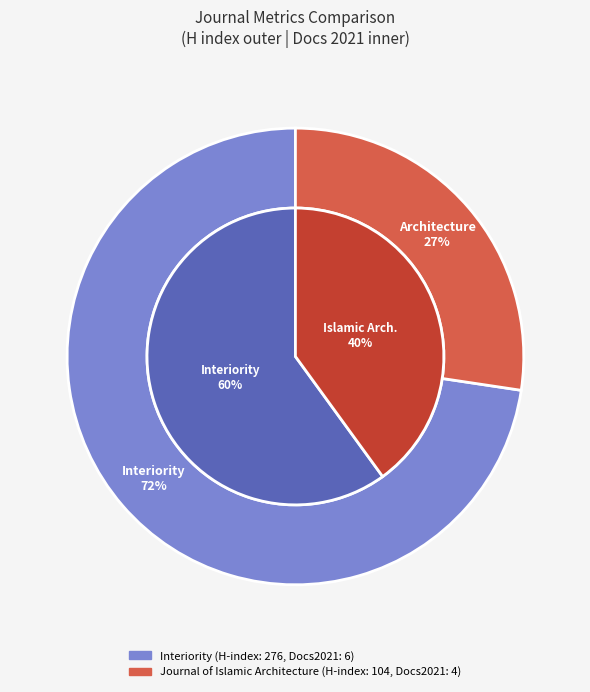

What percentage is NOT represented by Interiority?

27.4%